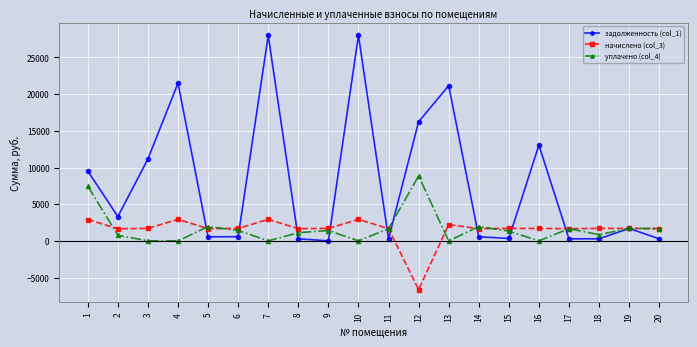

What is the value of the уплачено (col_4) point at the 5th from the left?

1948.9